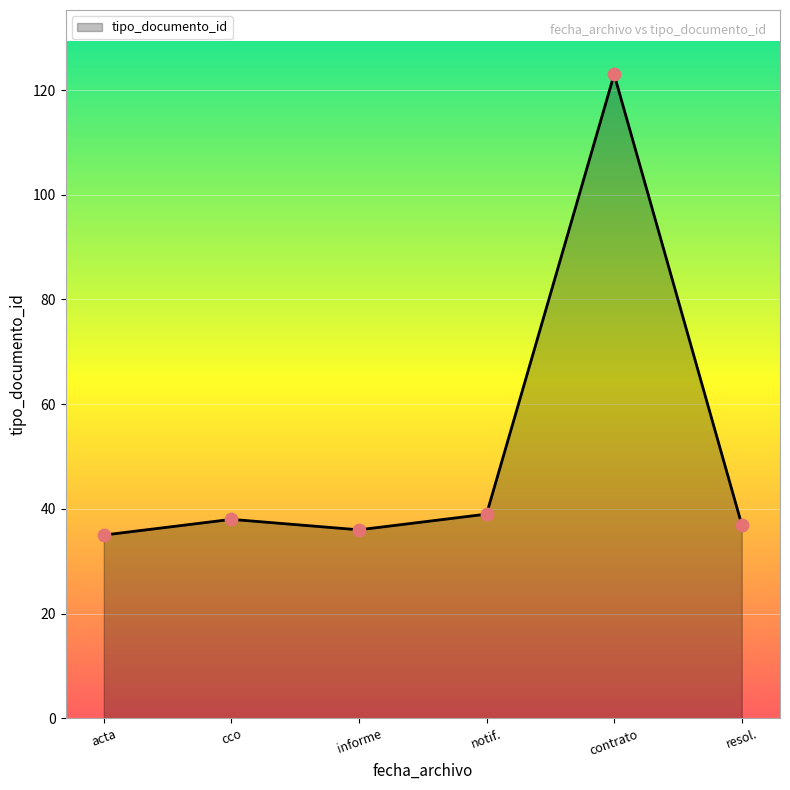

What is the ratio of the value at acta to the value at informe?

1.0